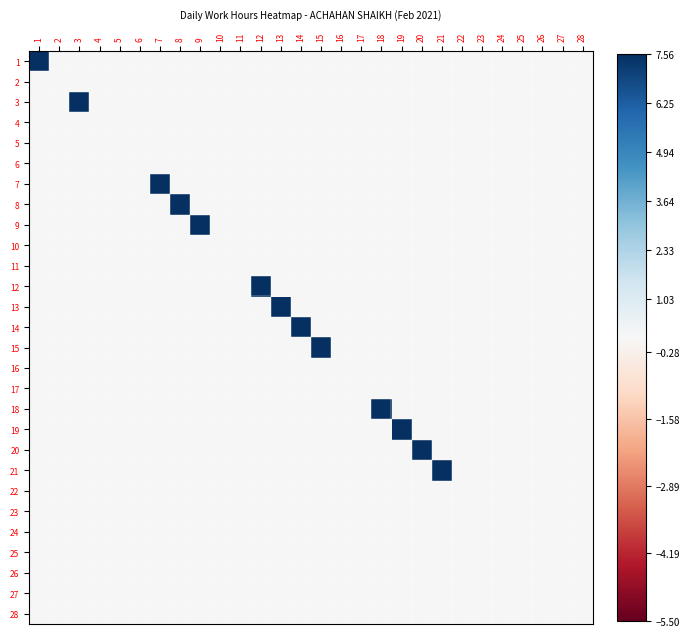

Which has a higher value, 27 or 11?

27